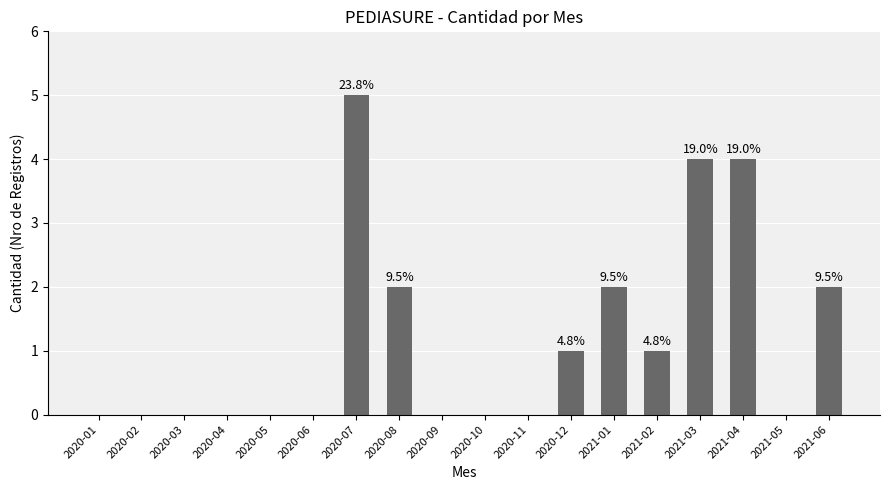

Reading left to right, what are all the values shown in this chart?

0	0	0	0	0	0	5	2	0	0	0	1	2	1	4	4	0	2